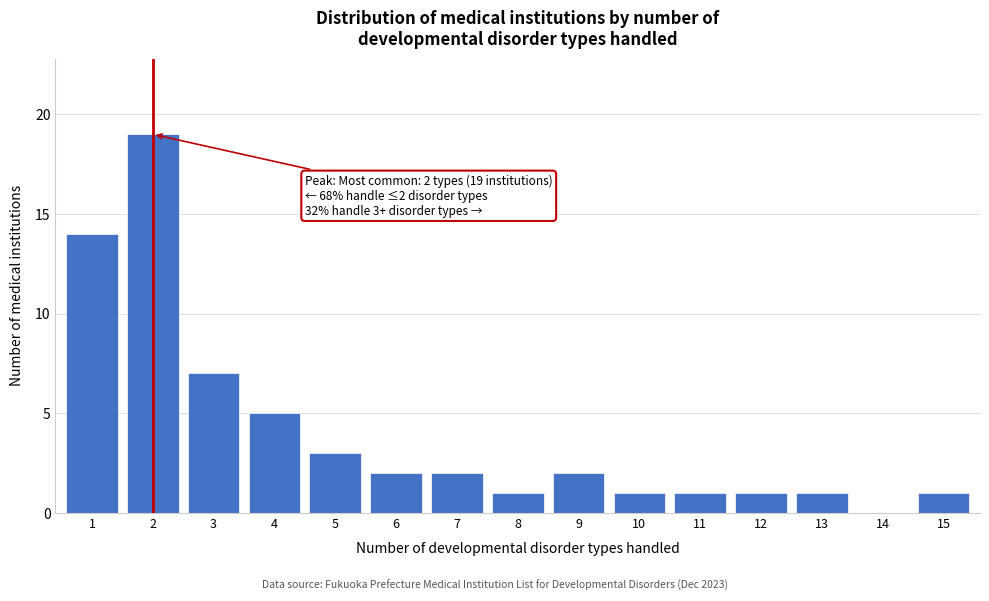

Reading left to right, list all the values displayed in this chart.

1=14	2=19	3=7	4=5	5=3	6=2	7=2	8=1	9=2	10=1	11=1	12=1	13=1	14=0	15=1